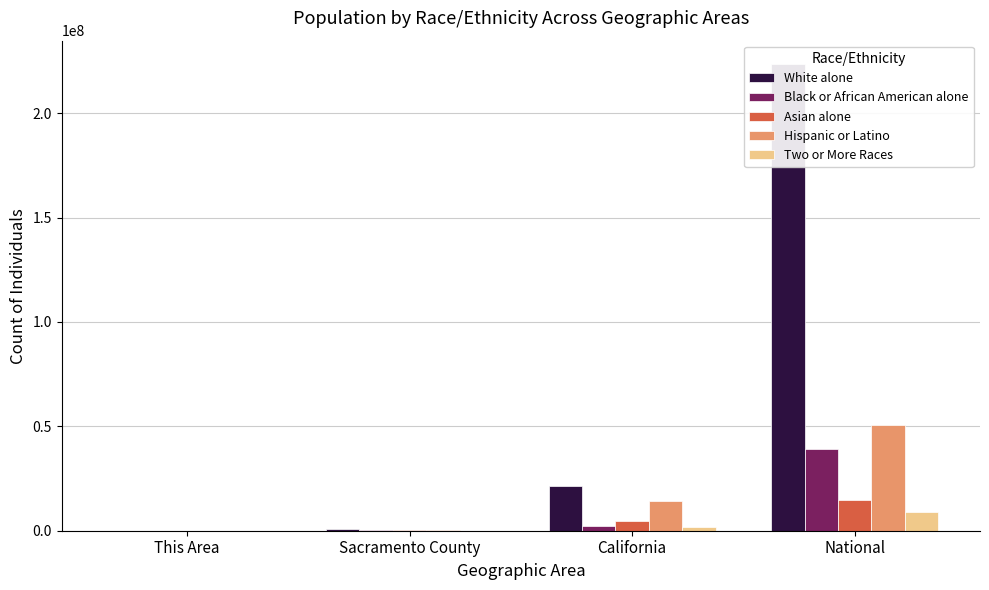

Reading left to right, transcribe all the data shown in this chart.

White alone: 1217	815151	21453934	223553265
Black or African American alone: 852	147058	2299072	38929319
Asian alone: 637	203211	4861007	14674252
Hispanic or Latino: 2115	306196	14013719	50477594
Two or More Races: 343	93511	1815384	9009073